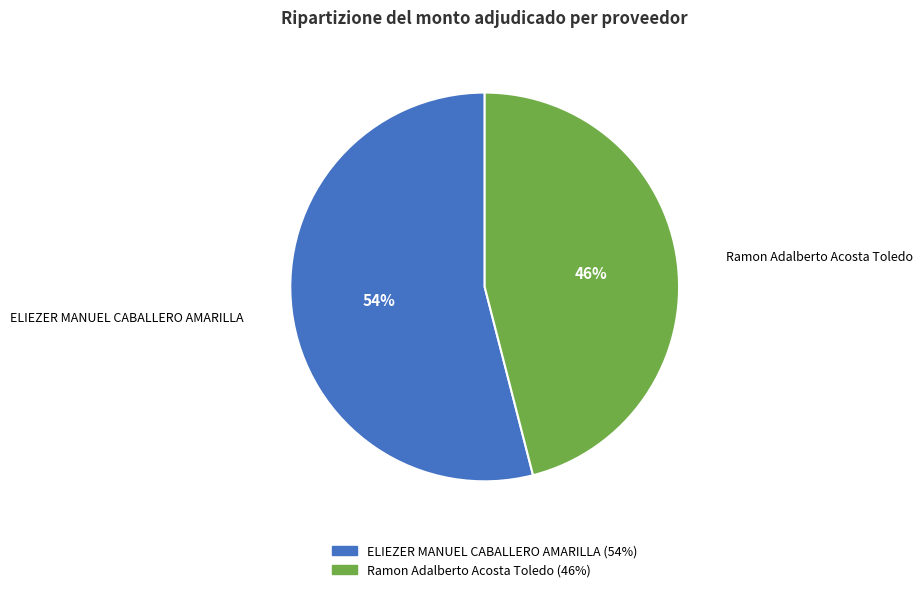

Which has a higher value, ELIEZER MANUEL CABALLERO AMARILLA or Ramon Adalberto Acosta Toledo?

ELIEZER MANUEL CABALLERO AMARILLA